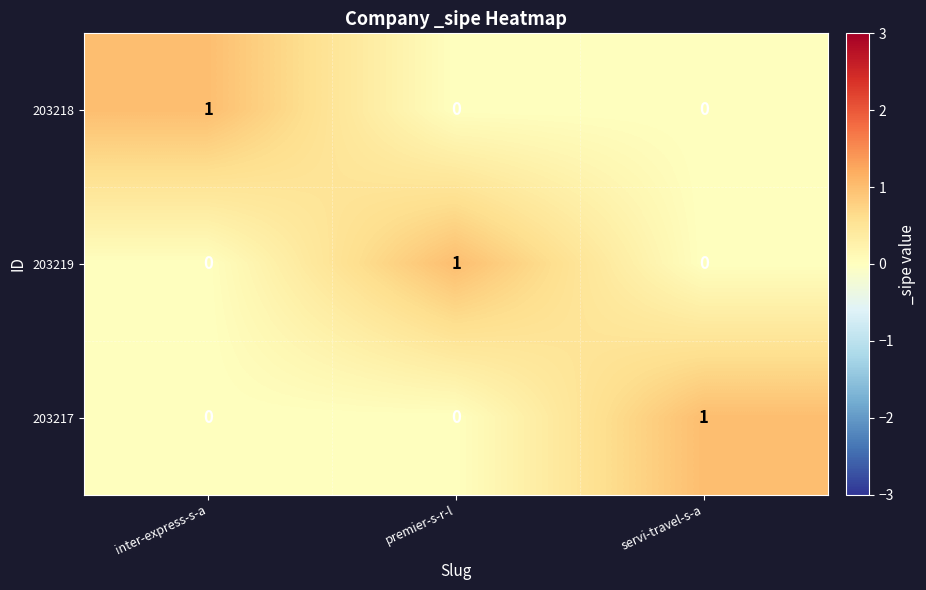

Count the 203217 values in the range 0 to 1.

3